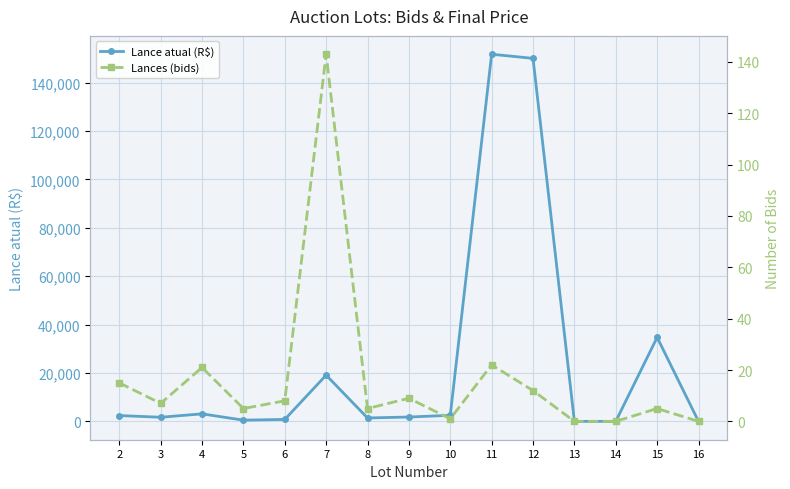

True or false: Lances (bids) and Lance atual (R$) intersect in this chart.

False